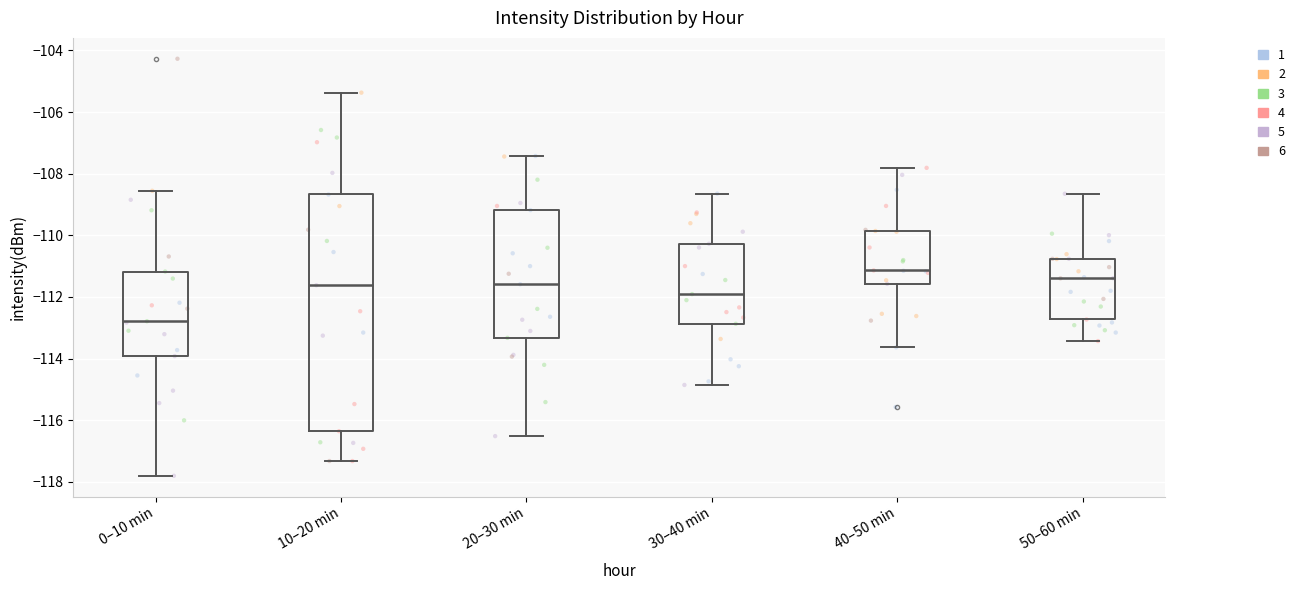

Which box's median line is the lowest?

0–10 min